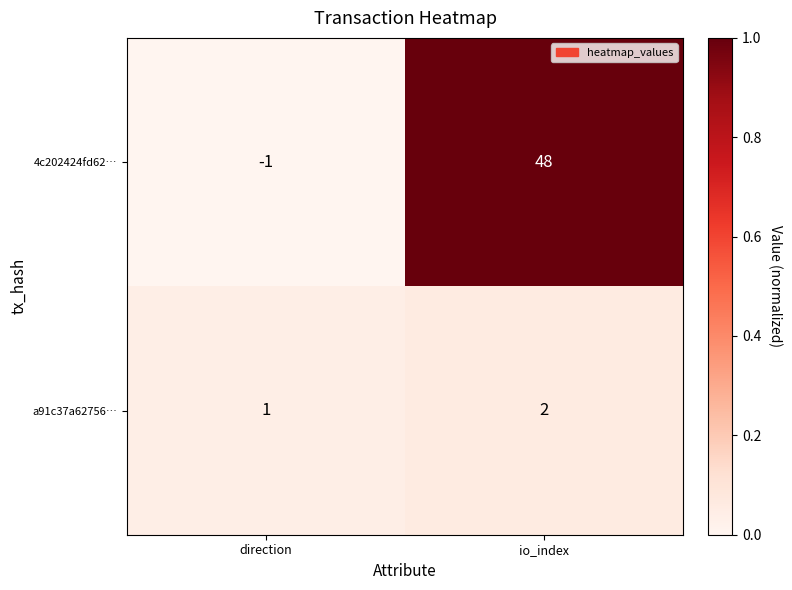

What is the sum of the a91c37a62756… values at direction and io_index?

3